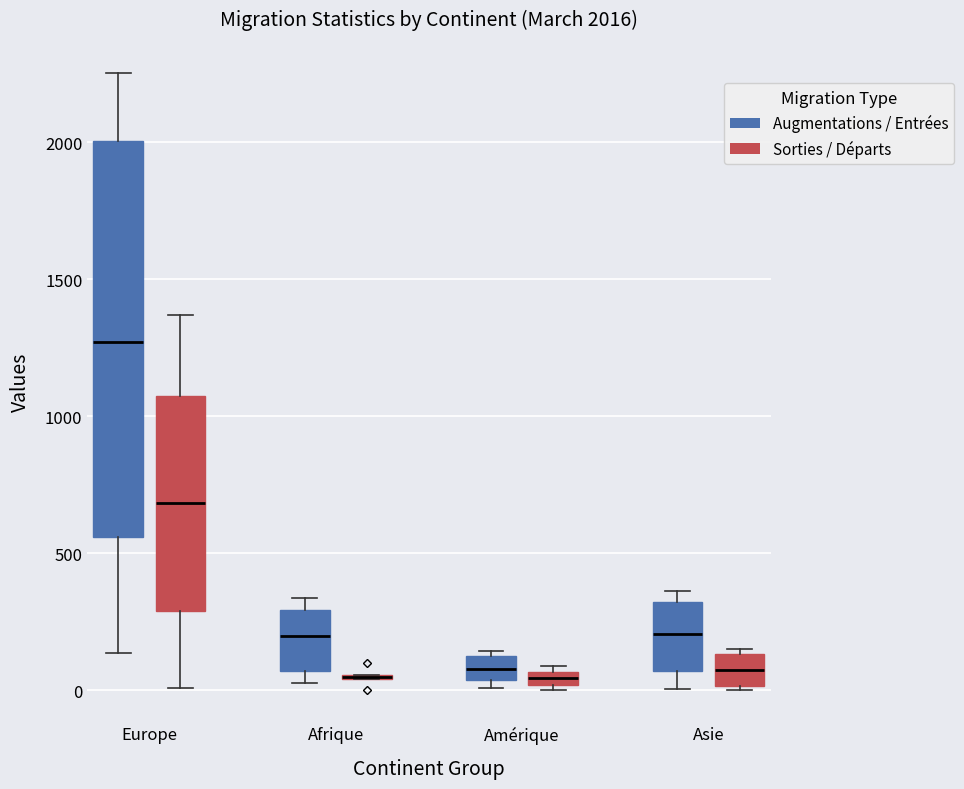

Comparing the boxes themselves (not the whiskers), which one is the tallest?

Europe (Augmentations / Entrées)